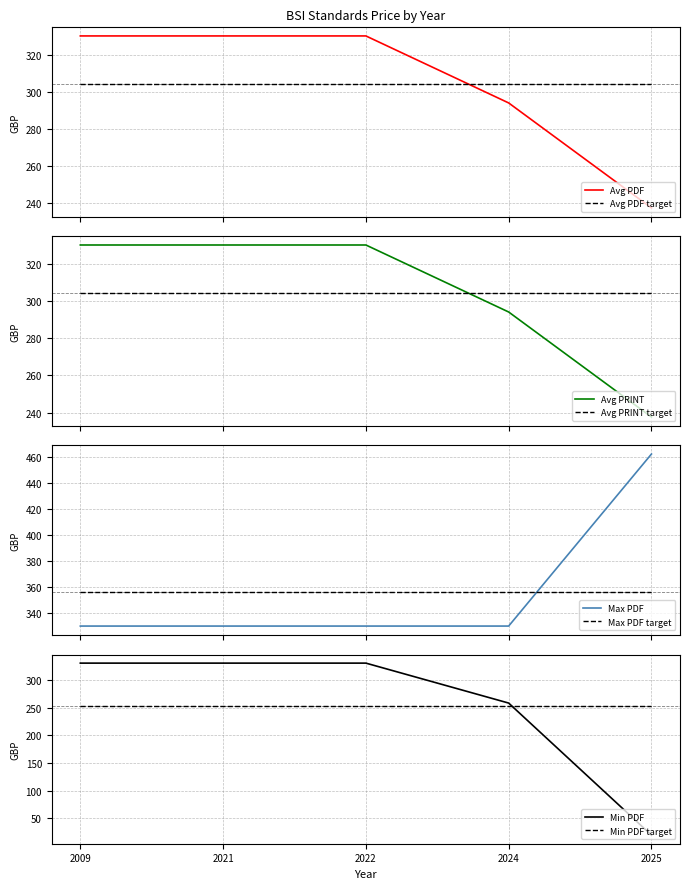

How many times do Avg PDF and Avg PDF target cross each other?

1